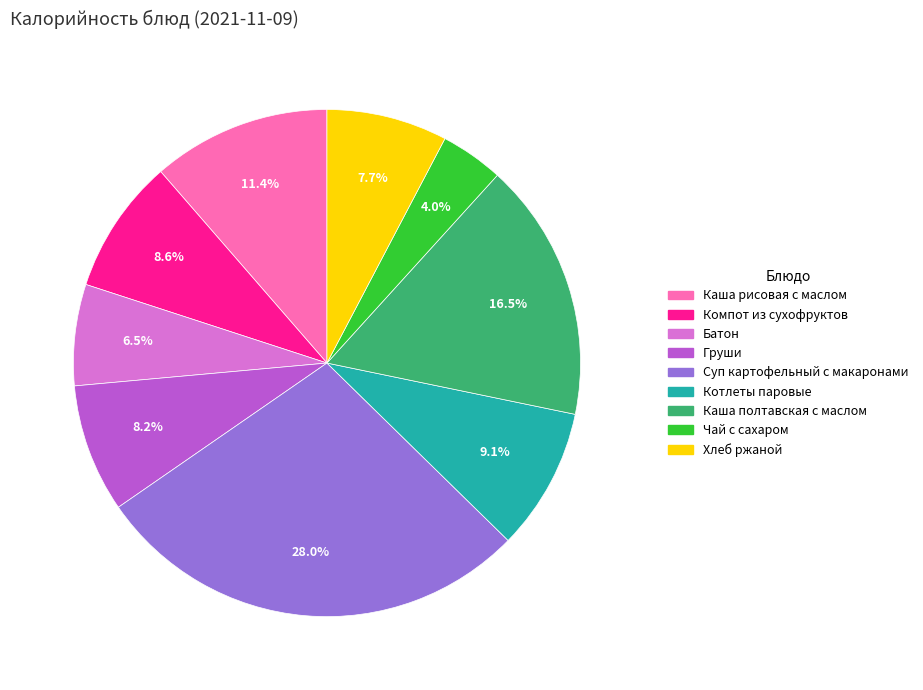

To the nearest percent, what percentage of the pie is Каша рисовая с маслом?

11%